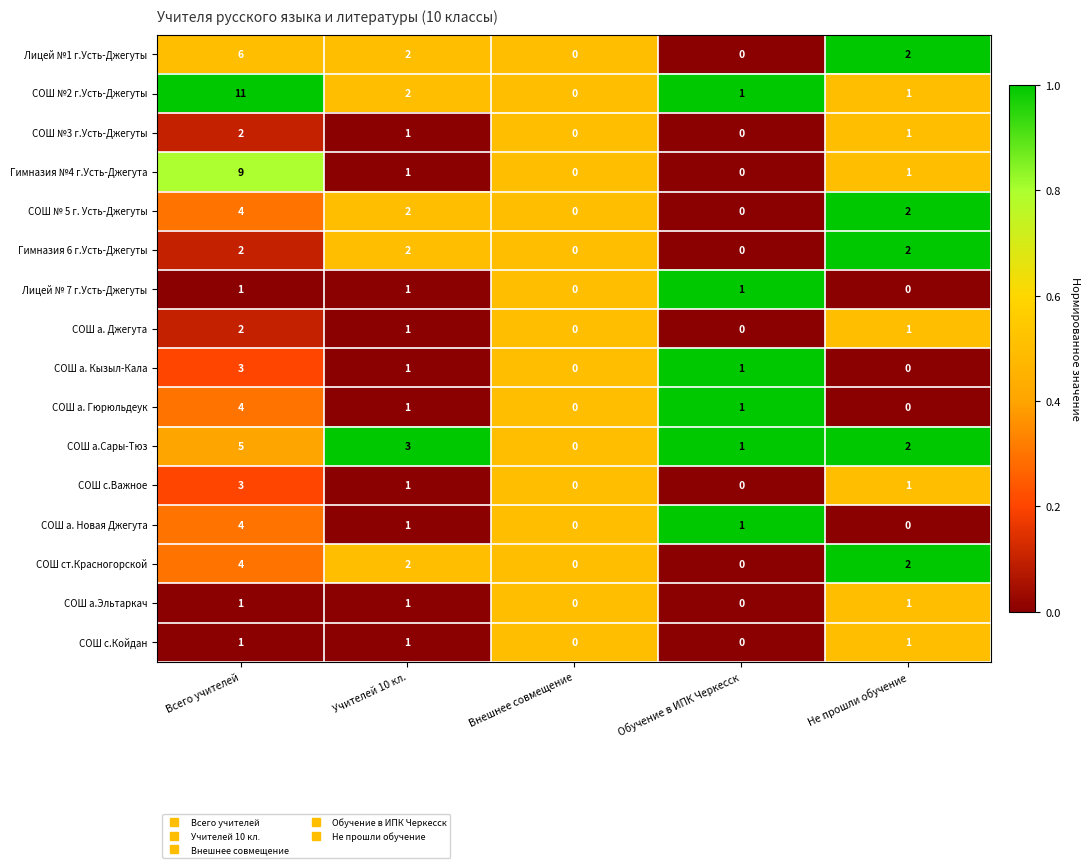

How many categories are shown in the chart?

5